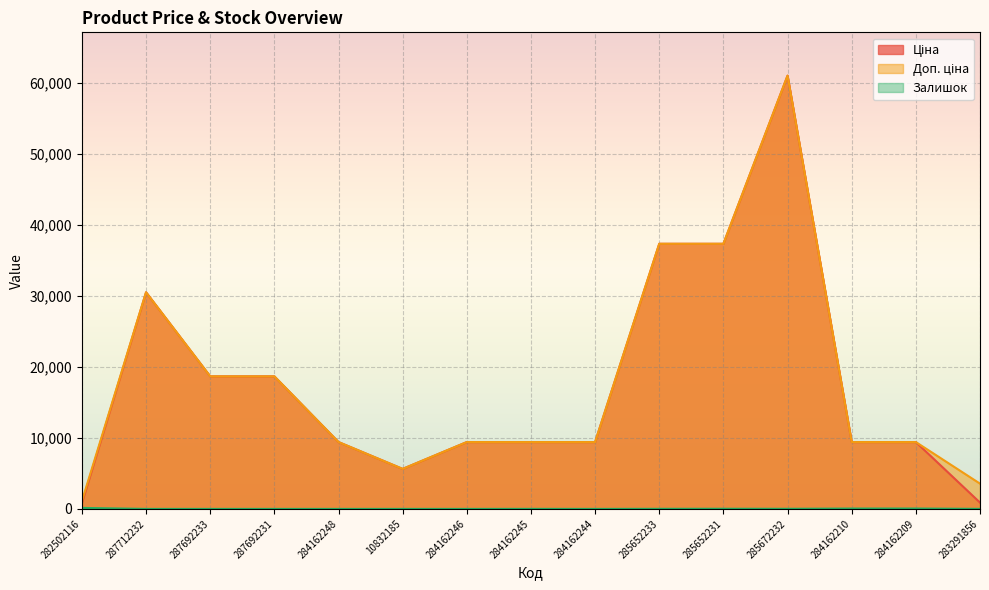

Reading left to right, what are all the values shown in this chart?

Ціна: 282502116=813.0	287712232=30512.3	287692233=18671.5	287692231=18671.5	284162248=9416.9	10832185=5636.0	284162246=9416.9	284162245=9416.9	284162244=9416.9	285652233=37343.0	285652231=37343.0	285672232=61024.7	284162210=9416.9	284162209=9416.9	283291856=889.9
Доп. ціна: 282502116=1101.8	287712232=30512.3	287692233=18671.5	287692231=18671.5	284162248=9416.9	10832185=5636.0	284162246=9416.9	284162245=9416.9	284162244=9416.9	285652233=37343.0	285652231=37343.0	285672232=61024.7	284162210=9416.9	284162209=9416.9	283291856=3559.7
Залишок: 282502116=140.0	287712232=0.0	287692233=0.0	287692231=0.0	284162248=0.0	10832185=2.0	284162246=0.0	284162245=7.0	284162244=0.0	285652233=13.0	285652231=23.0	285672232=16.0	284162210=52.0	284162209=54.0	283291856=7.0